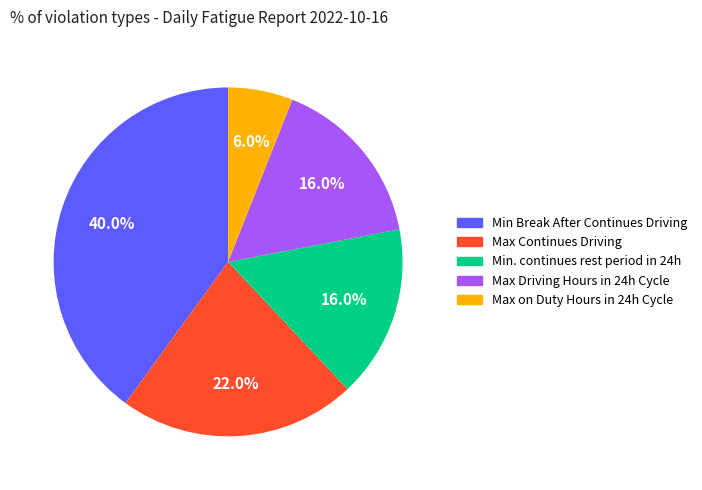

True or false: Max Continues Driving accounts for 22% of the total.

True